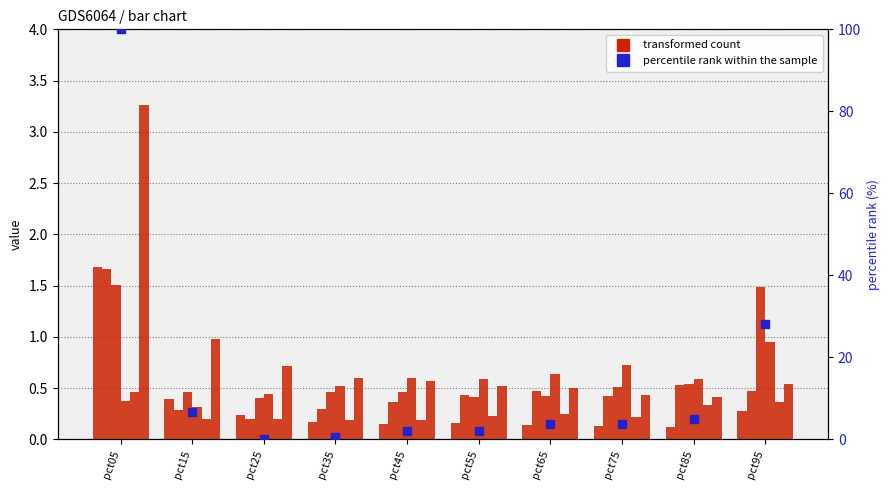

At how many categories does at least one series exceed 94?

1